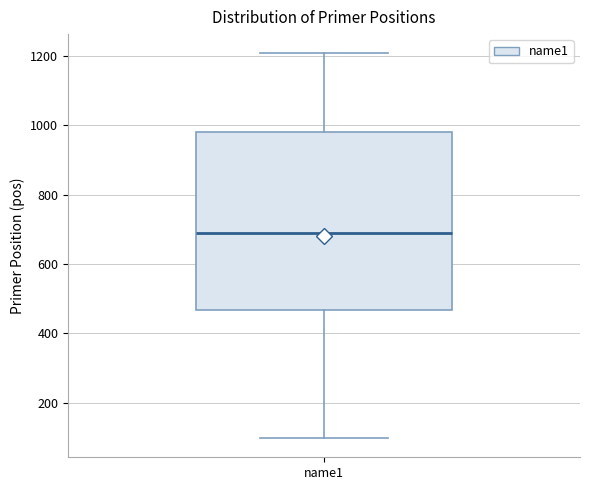

Transcribe this box plot: give where the median line is, the range the box spans, and where the two whiskers end, as read against the y-axis. The values are not printed on the chart, so give them approximately, as read against the axis.

median 680, box 460 to 980, whiskers 100 to 1200